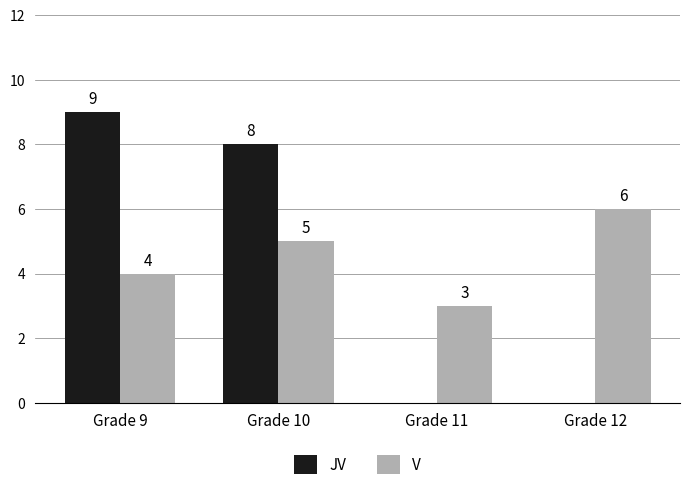

Which series changed the most between Grade 11 and Grade 12?

V